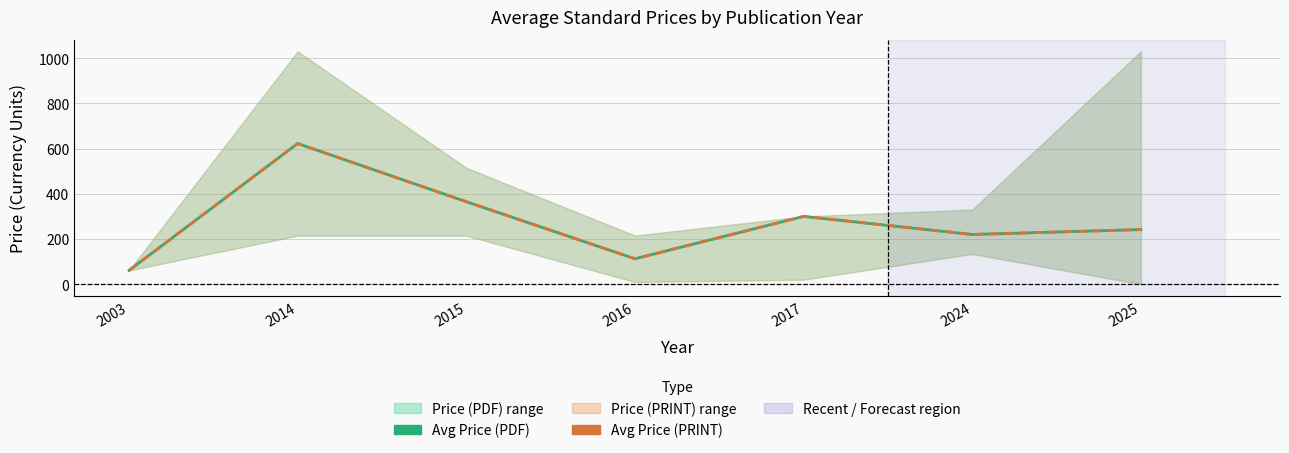

The value of Avg Price (PDF) at 2015 is 365.0. True or false?

True